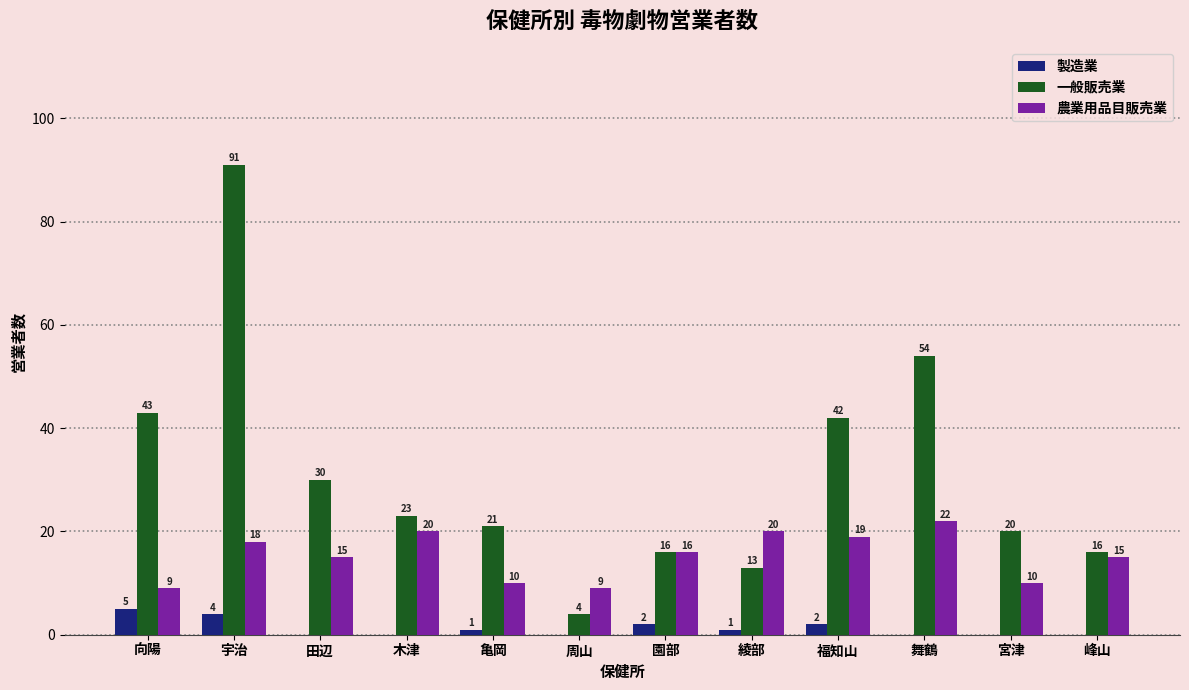

Is it true that 農業用品目販売業 equals 23 at 田辺?

False